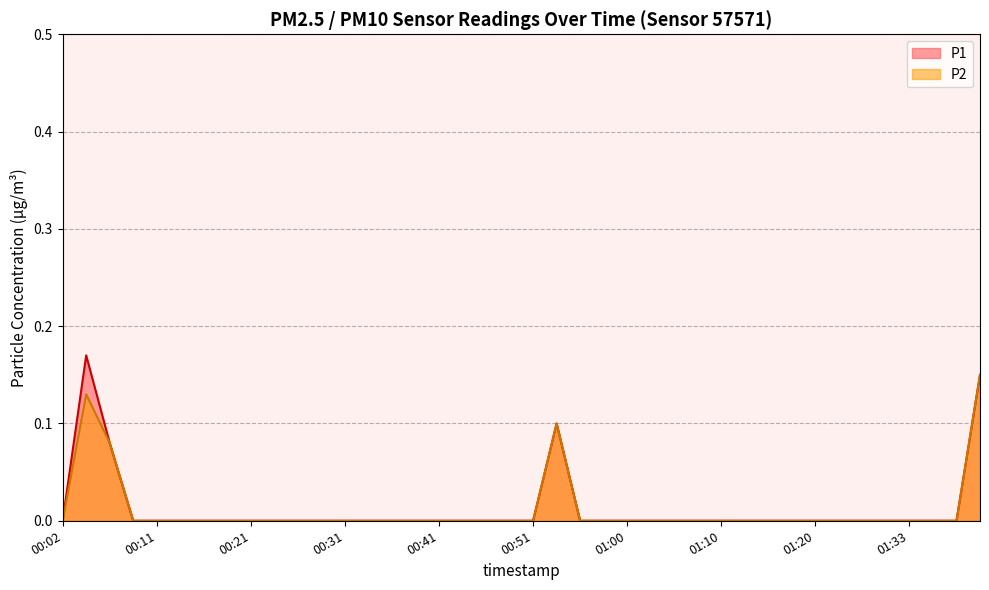

What is the value of the P1 point at the 3rd from the left?

0.1